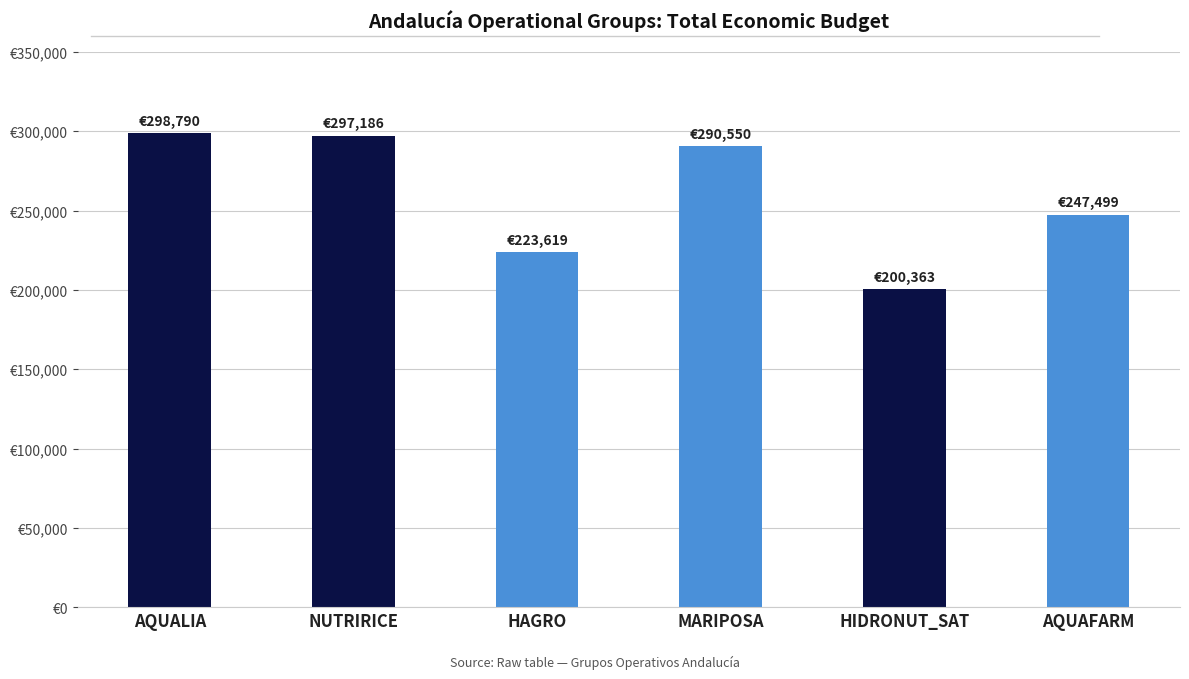

Reading left to right, what are all the values shown in this chart?

AQUALIA=298790	NUTRIRICE=297186	HAGRO=223619	MARIPOSA=290550	HIDRONUT_SAT=200363	AQUAFARM=247499